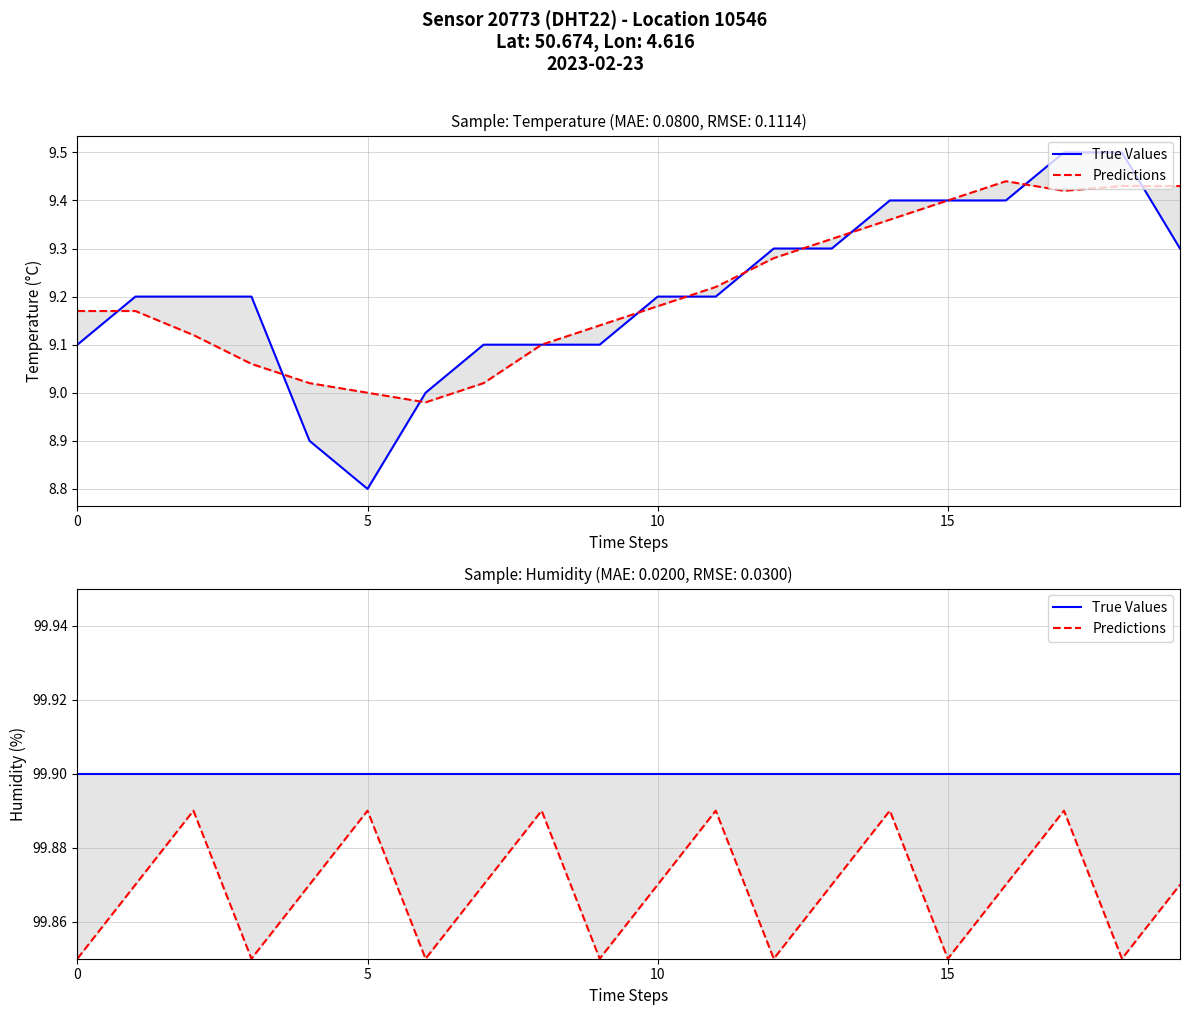

What is the average value of the True Values series?

99.9